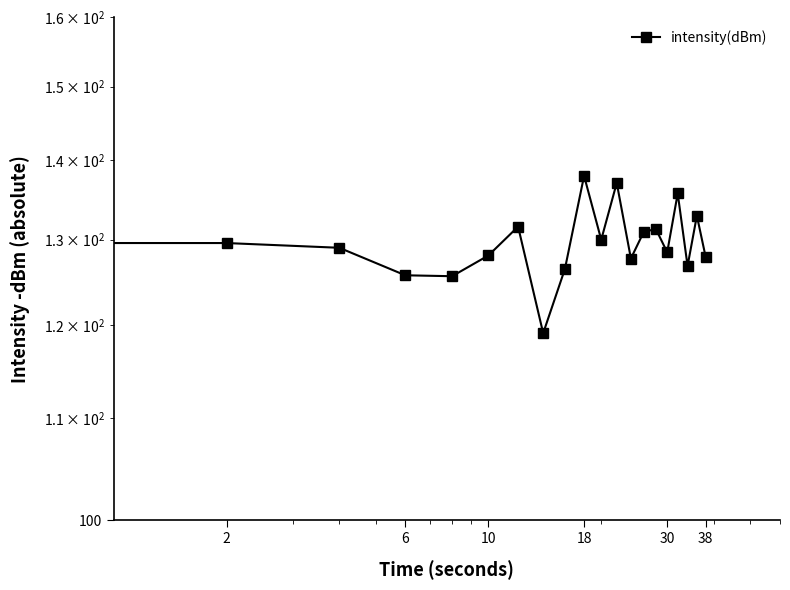

How many lines are shown in the chart?

1